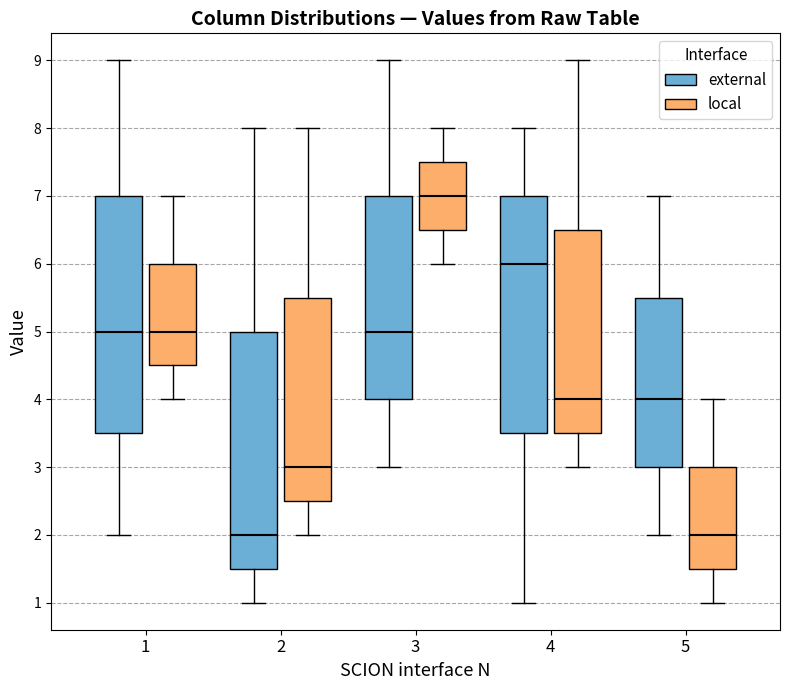

Where does the lower whisker of the box for 3 (local) end on the y-axis? The values are not printed on the chart, so give them approximately, as read against the axis.

6.0